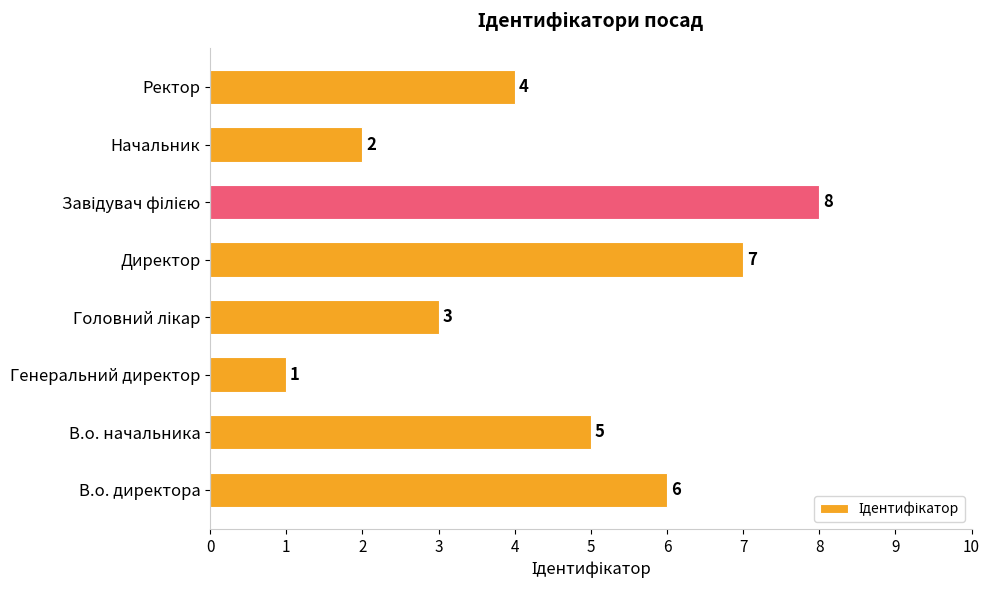

What is the difference between the maximum and second lowest values?

6